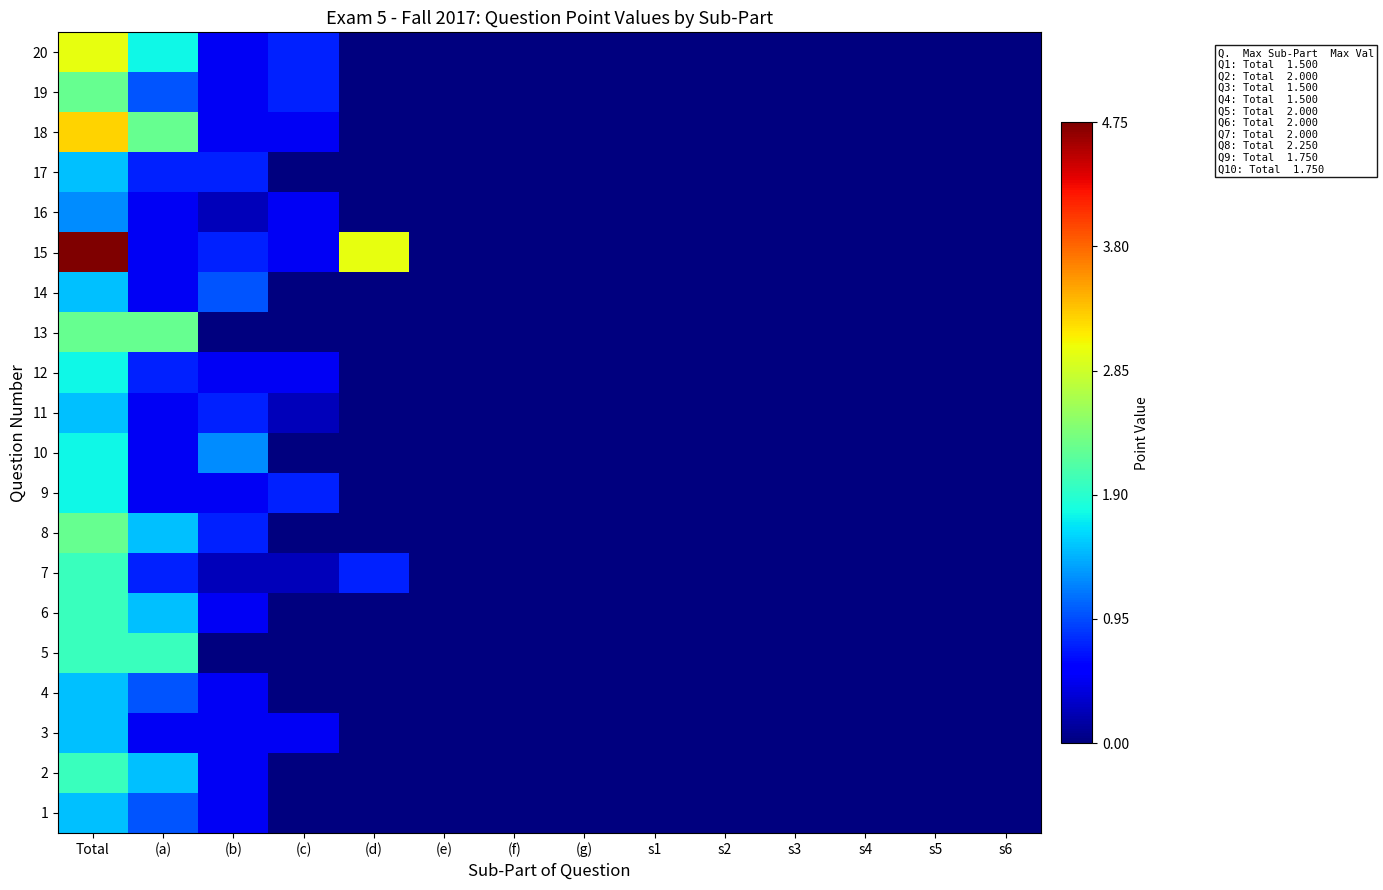

What is the highest value of the 13 series?

2.2